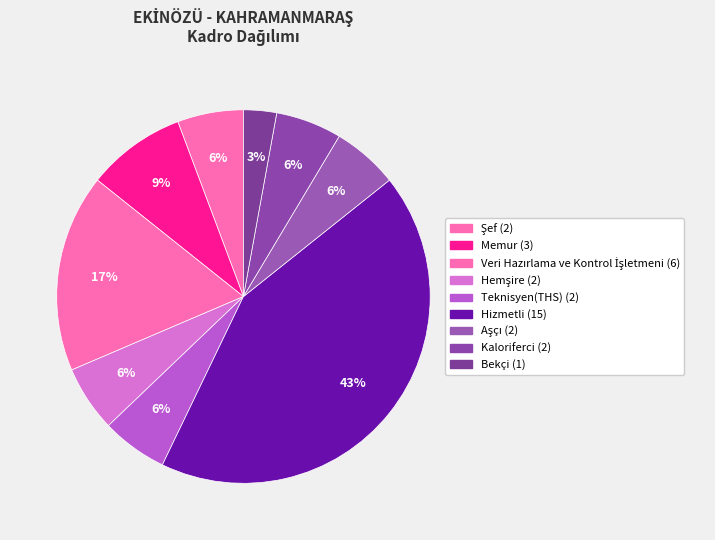

Rank the categories by value from highest to lowest.

Hizmetli, Veri Hazırlama ve Kontrol İşletmeni, Memur, Şef, Hemşire, Teknisyen(THS), Aşçı, Kaloriferci, Bekçi